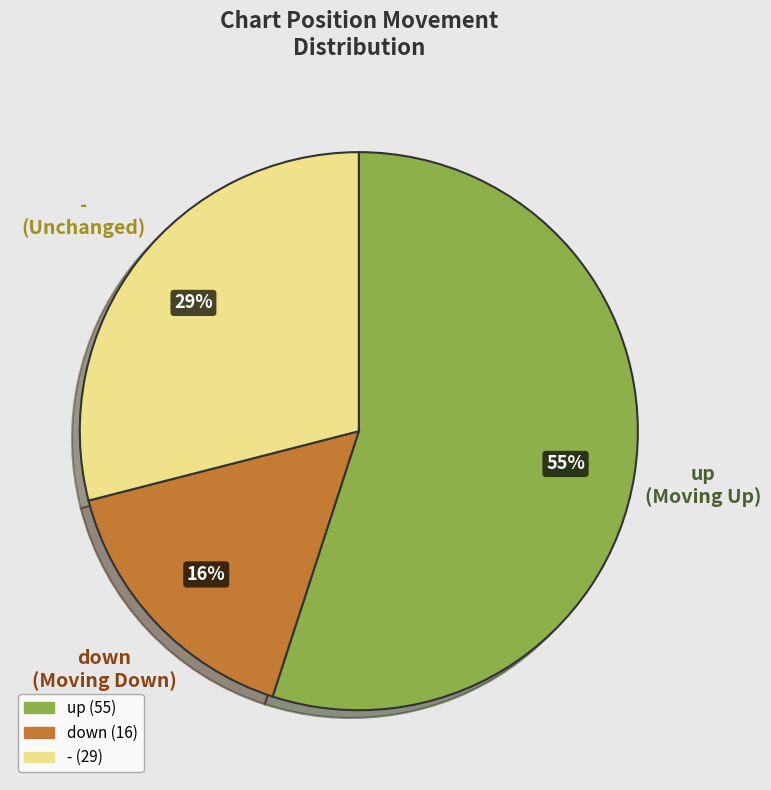

Is there a majority slice in this chart?

Yes